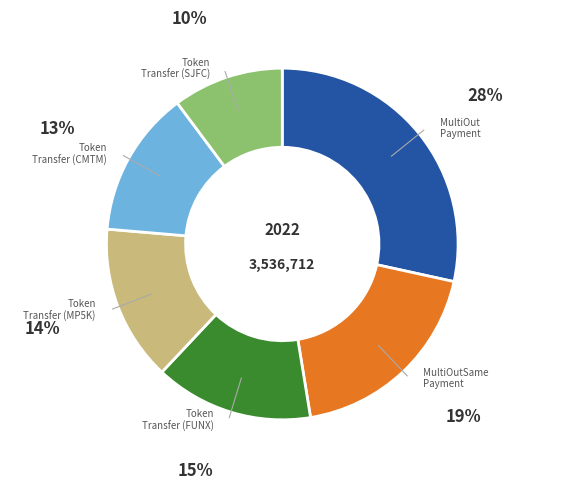

Is it true that Token Transfer (MP5K) is 14% of the pie?

True